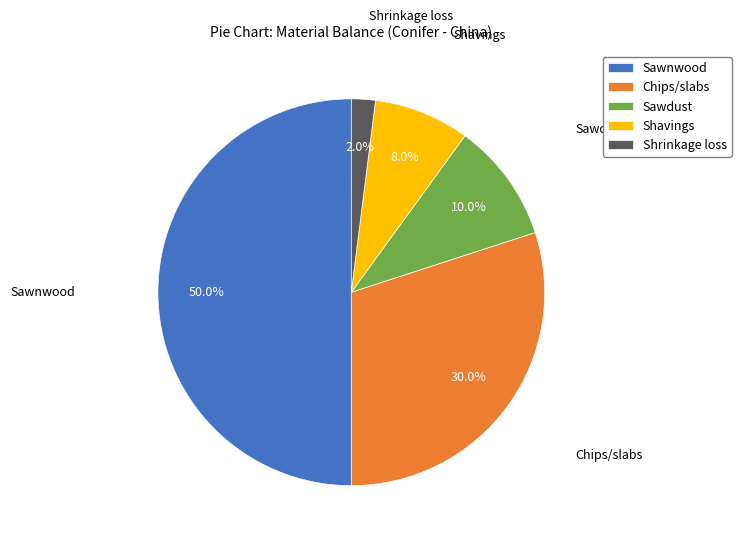

Rank the categories by value from lowest to highest.

Shrinkage loss, Shavings, Sawdust, Chips/slabs, Sawnwood